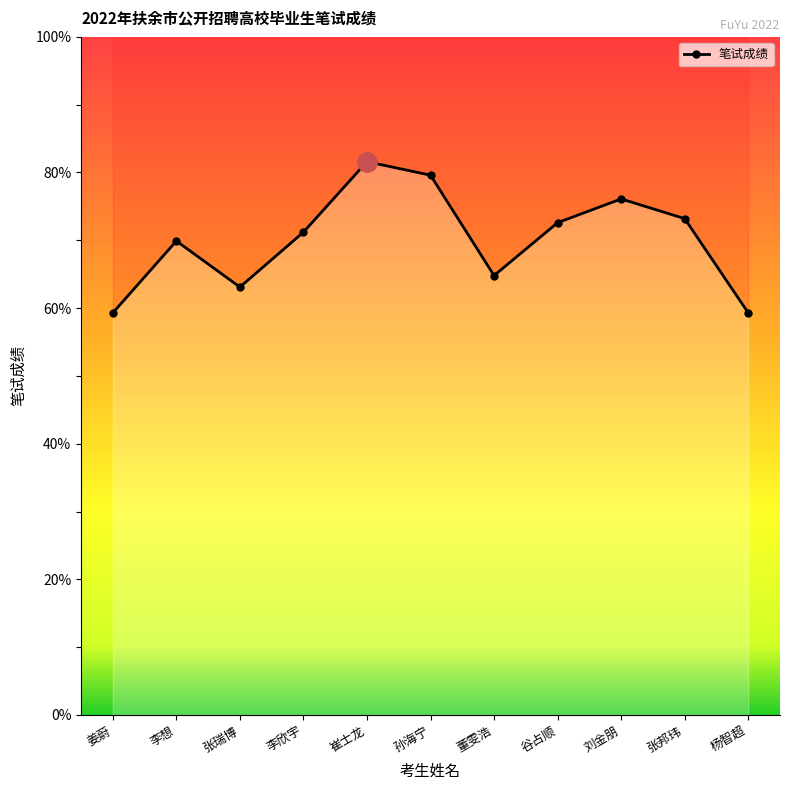

What is the sum of the values at 张邦玮 and 张瑞博?

136.3